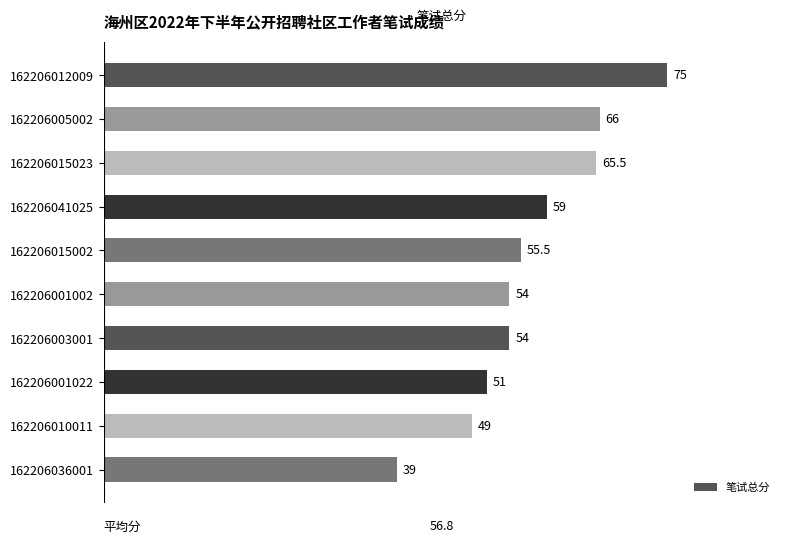

How many values are below 55?

5